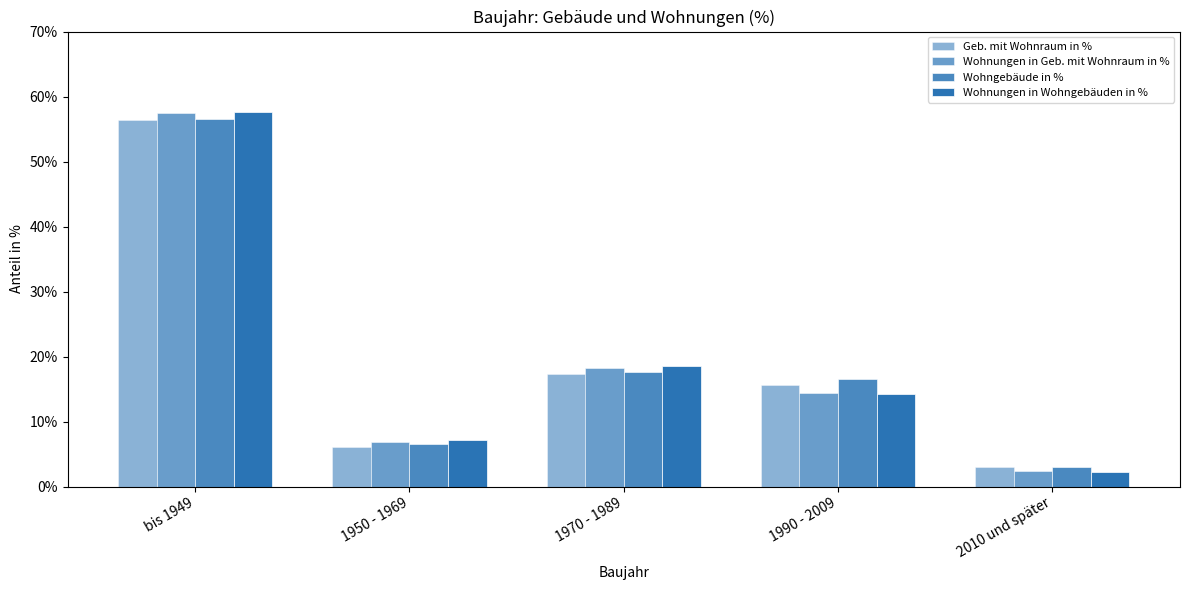

What is the value of the Geb. mit Wohnraum in % bar at the 1st from the left?

56.4